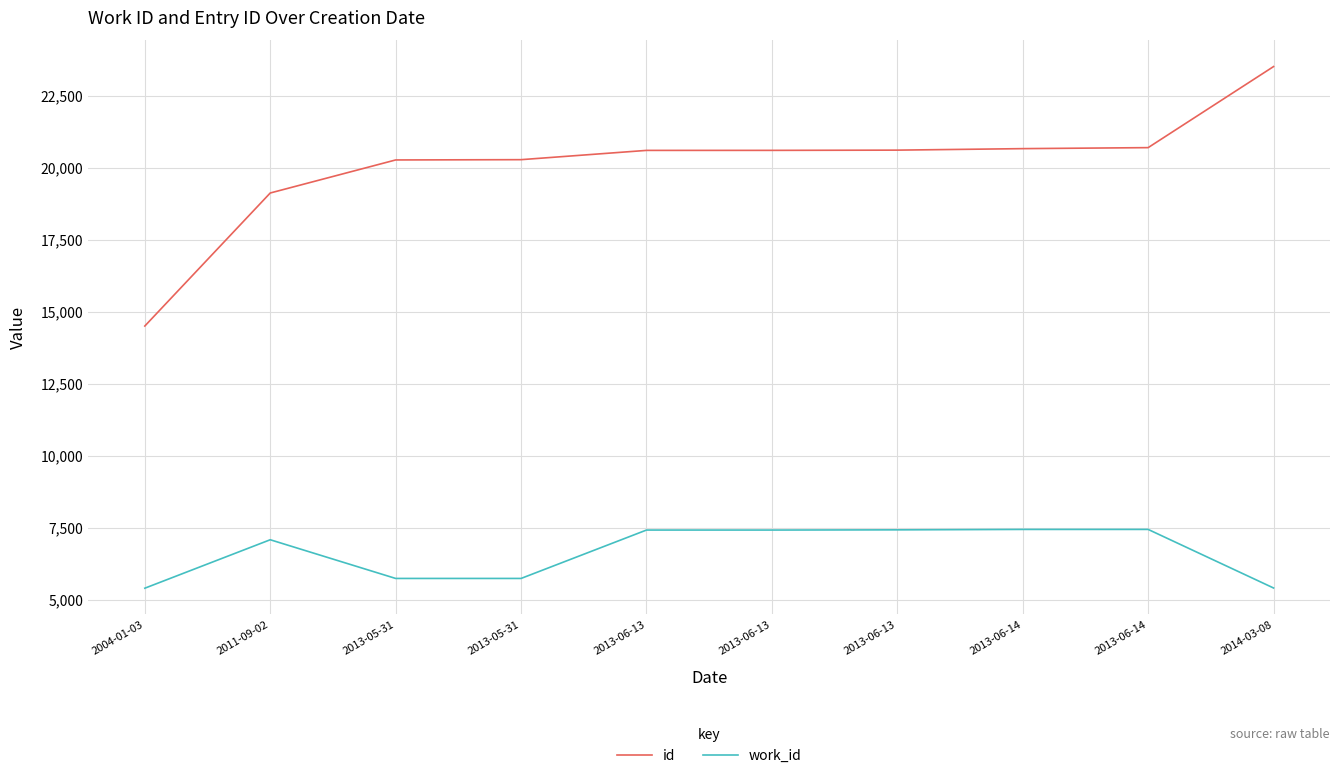

Reading right to left, transcribe all the data shown in this chart.

id: 23517	20701	20666	20614	20606	20605	20283	20273	19125	14504
work_id: 5404	7439	7439	7424	7417	7417	5736	5736	7080	5397